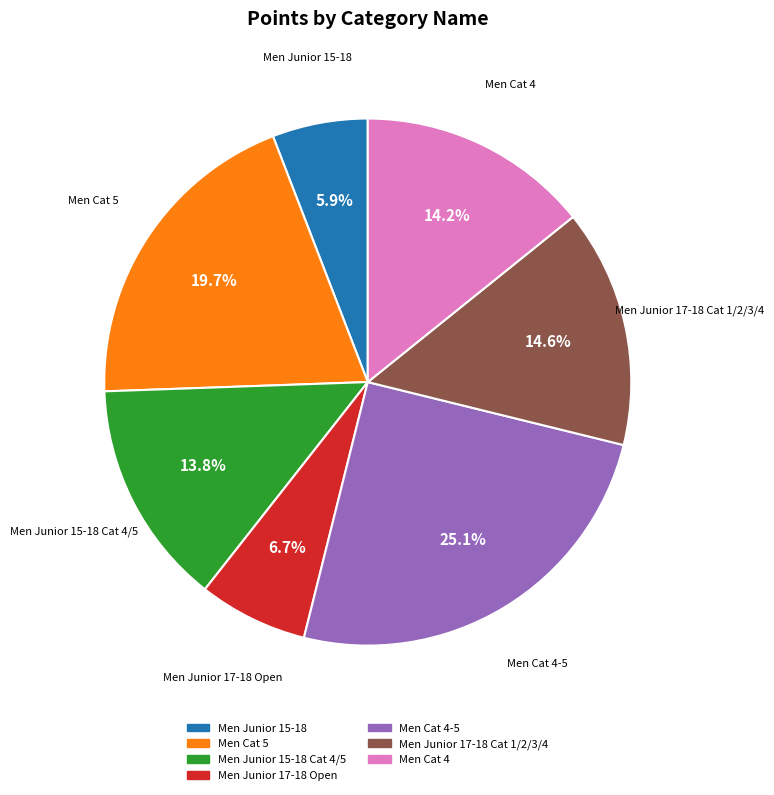

Is there any slice that represents more than half of the pie?

No